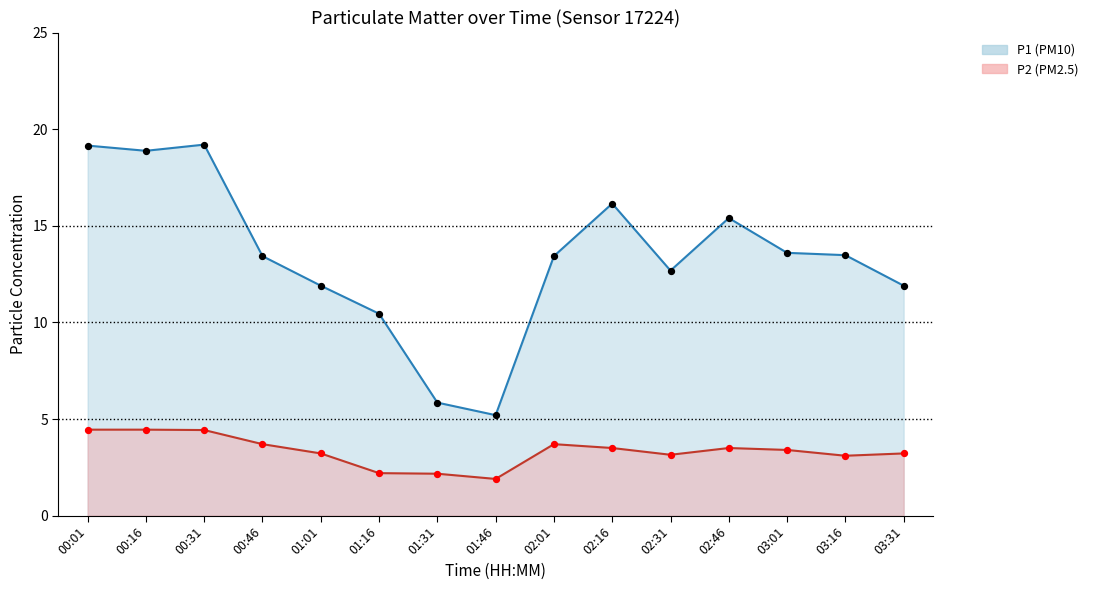

Is the value of P1 at 02:31 greater than the value of P2 at 00:16?

Yes